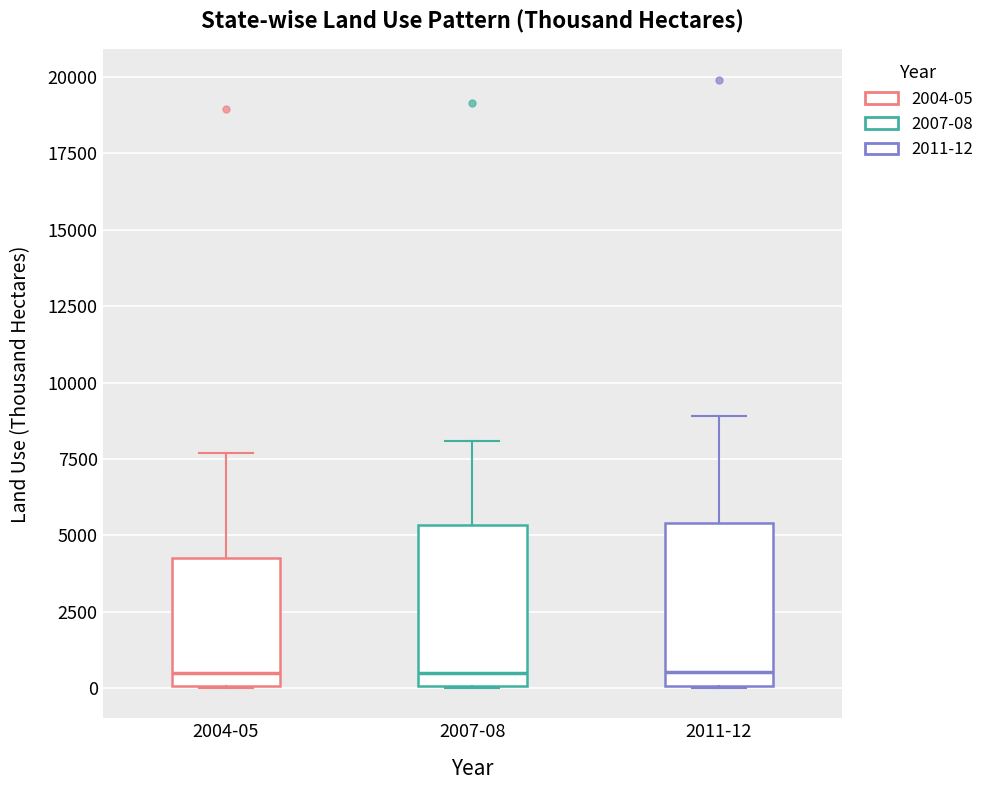

Where does the upper whisker of the box for 2011-12 end on the y-axis? The values are not printed on the chart, so give them approximately, as read against the axis.

9000